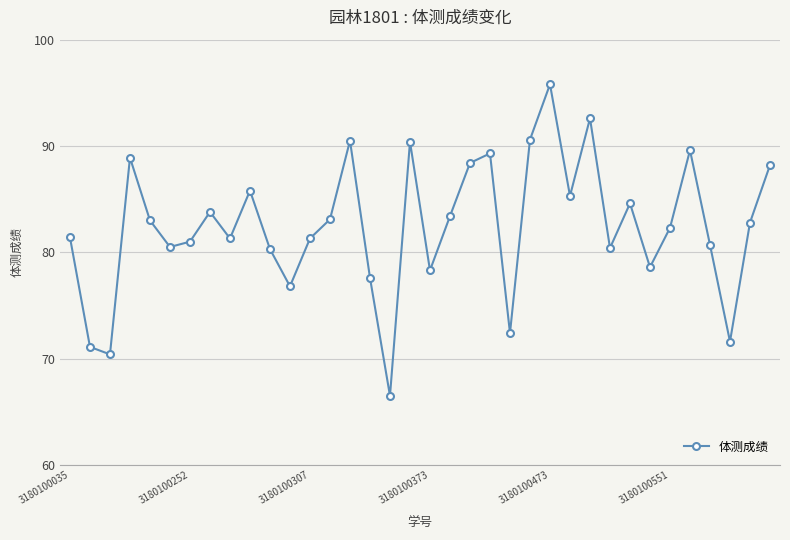

What is the maximum value shown in the chart?

95.8